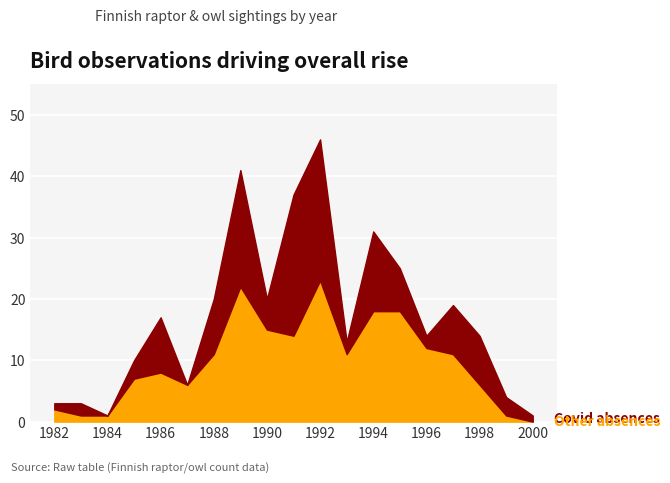

What is the total value across all series at 1986?

17